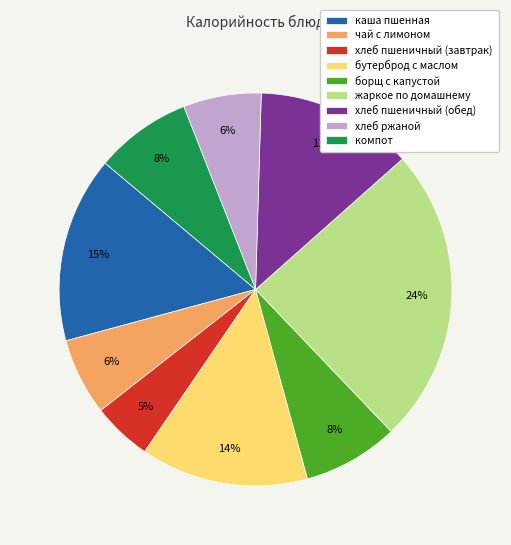

Is it true that хлеб ржаной is 6% of the pie?

True